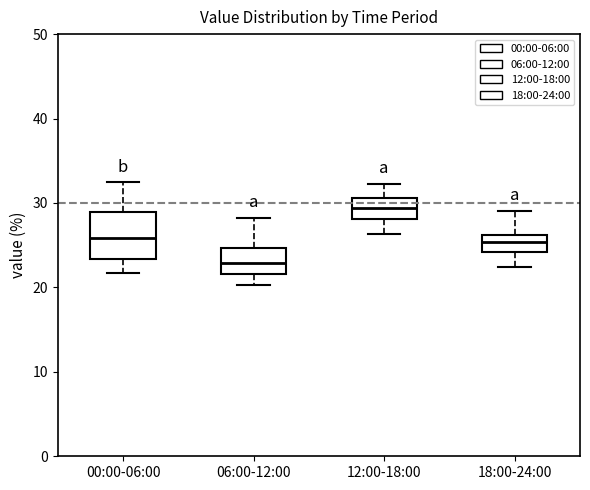

Which box has the lowest median line?

06:00-12:00